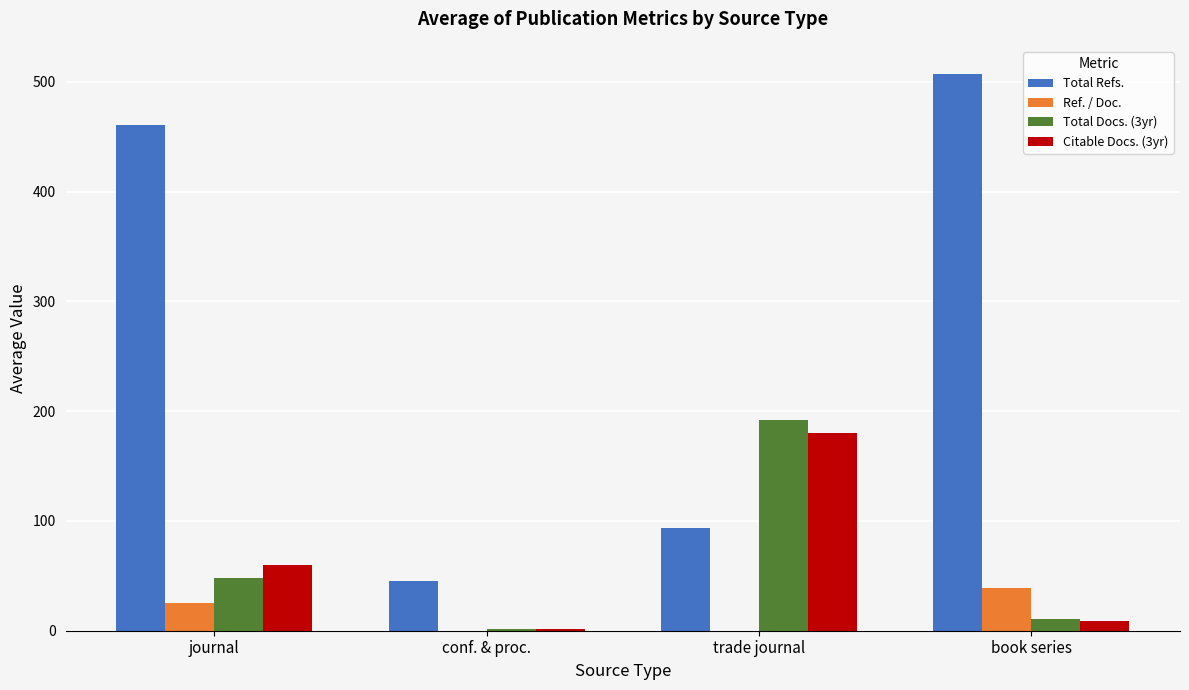

The value of Total Refs. at trade journal is 93.8. True or false?

True